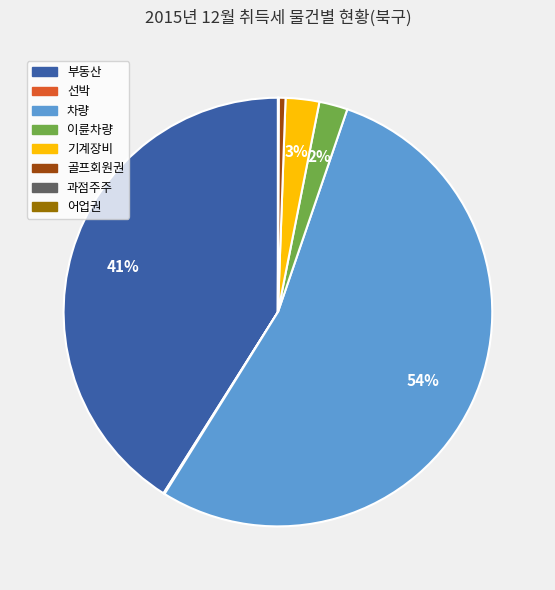

To the nearest percent, what percentage of the pie is 골프회원권?

1%